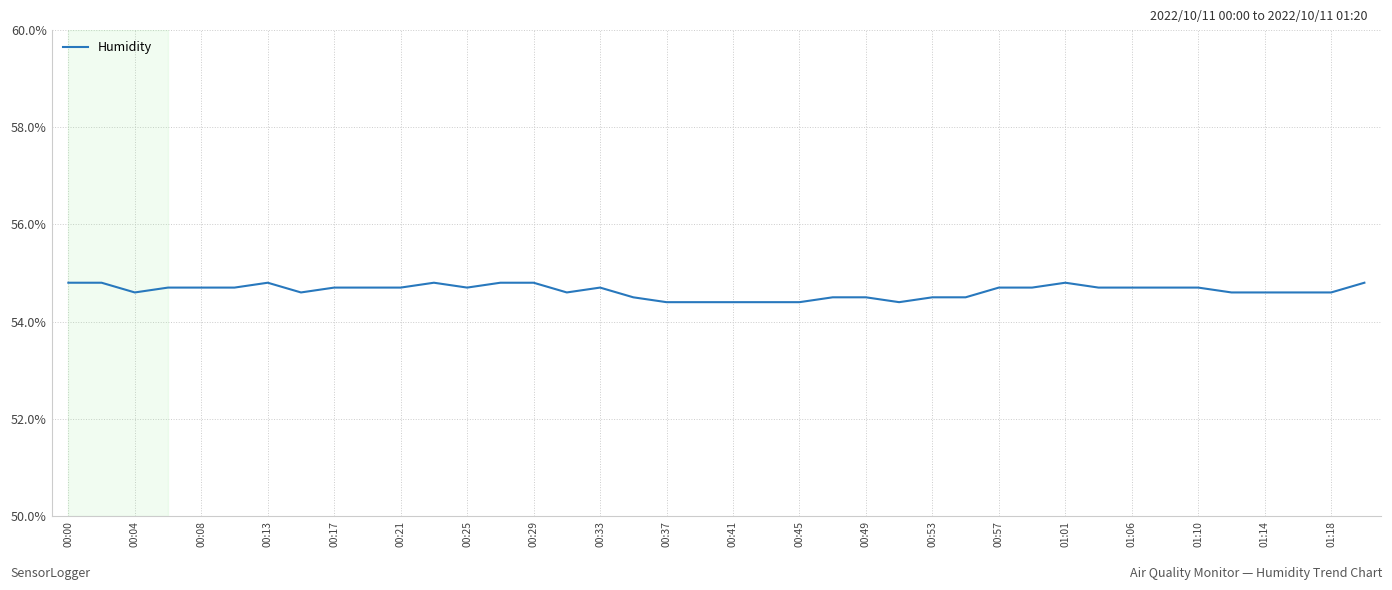

What is the sum of all values?

2185.3